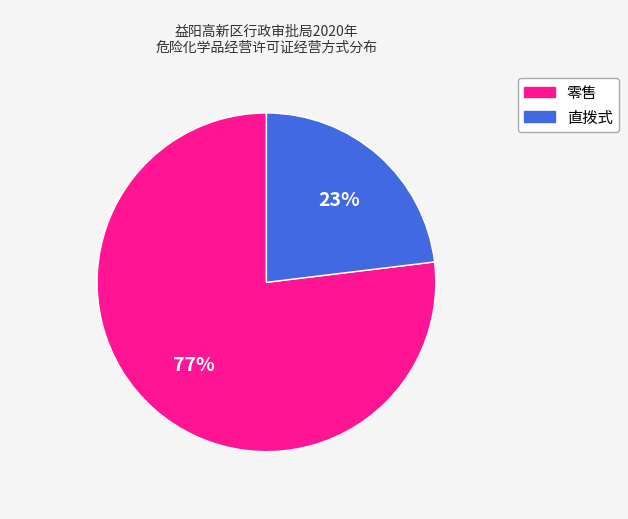

The 零售 slice represents 83% of the pie. True or false?

False